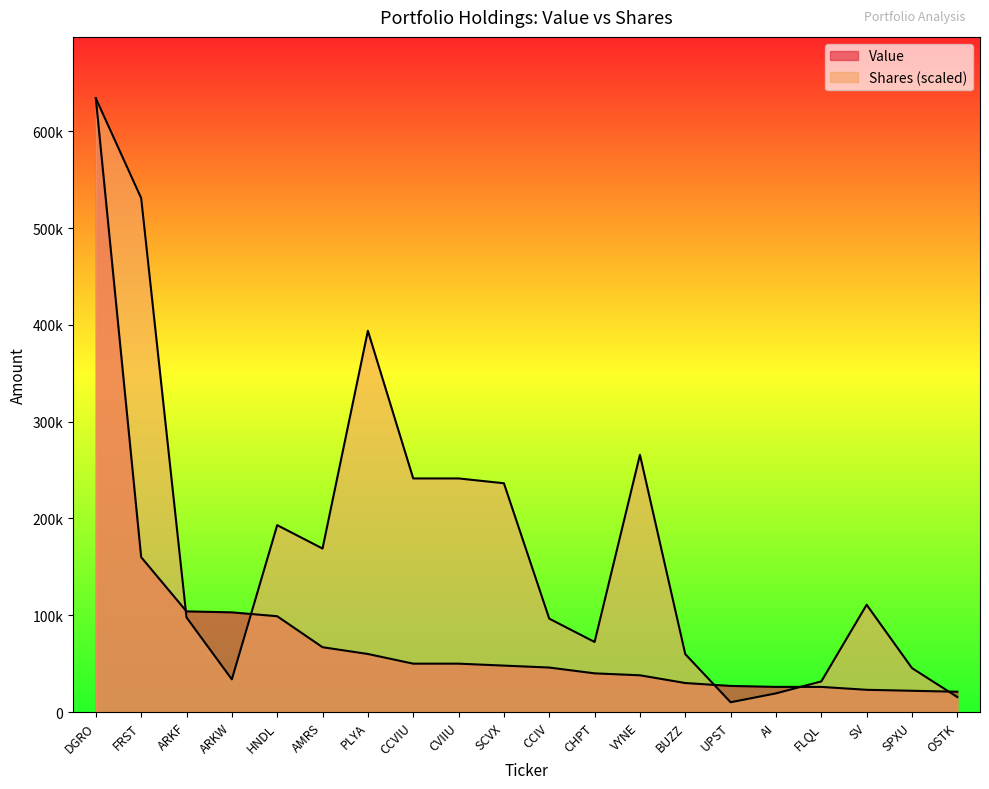

What position from the left is SCVX?

10